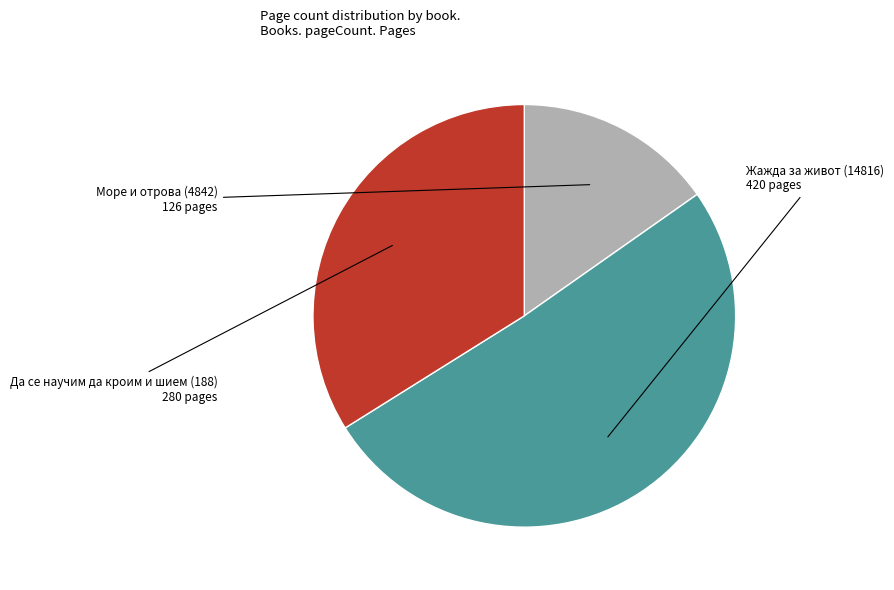

Does any single category account for the majority?

Yes